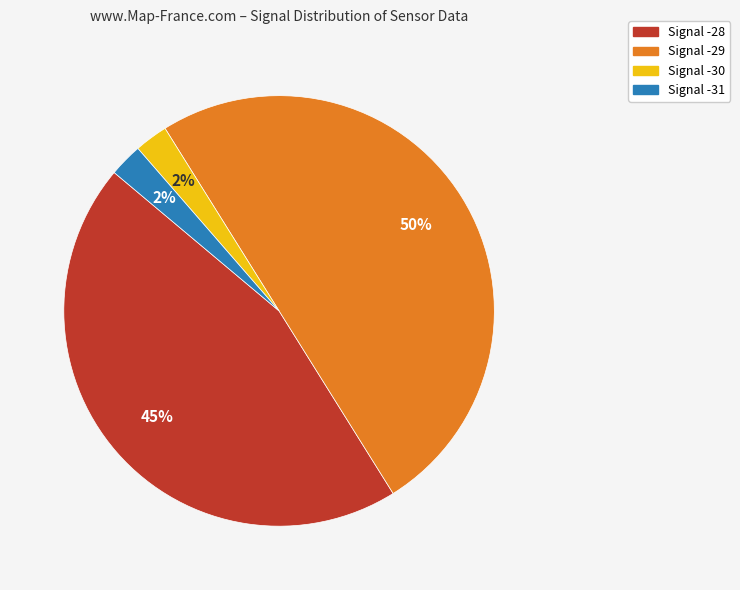

To the nearest percent, what is the average slice percentage?

25%